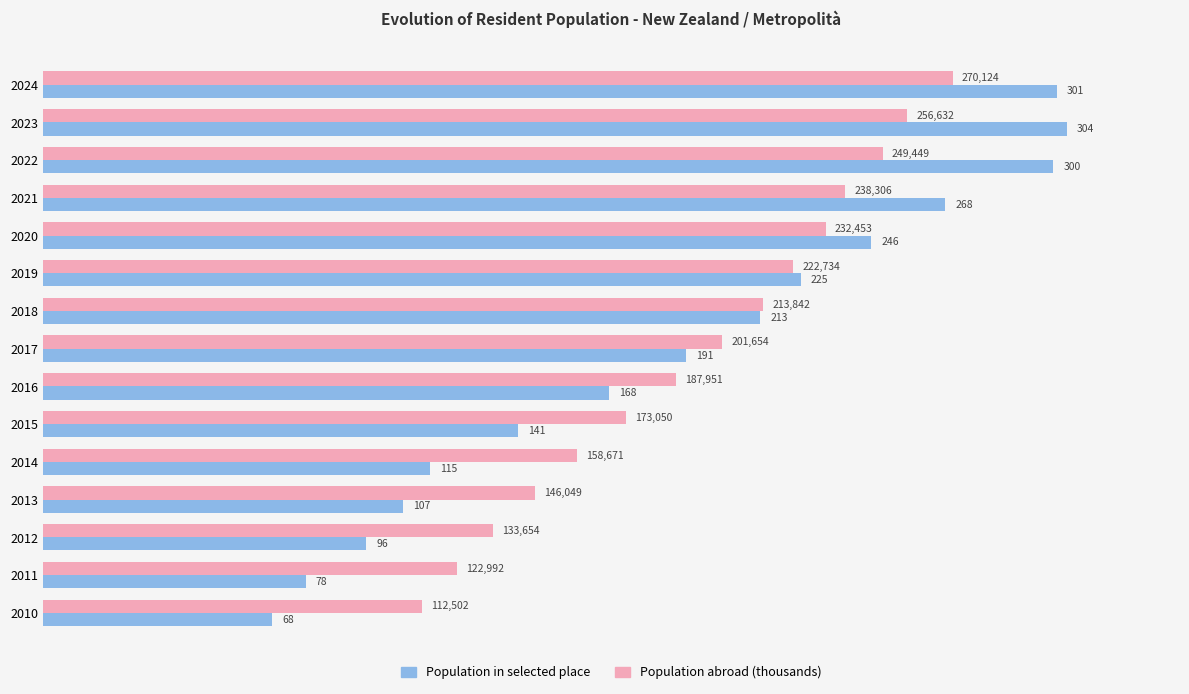

At which label is Population in selected place closest to 186?

2017